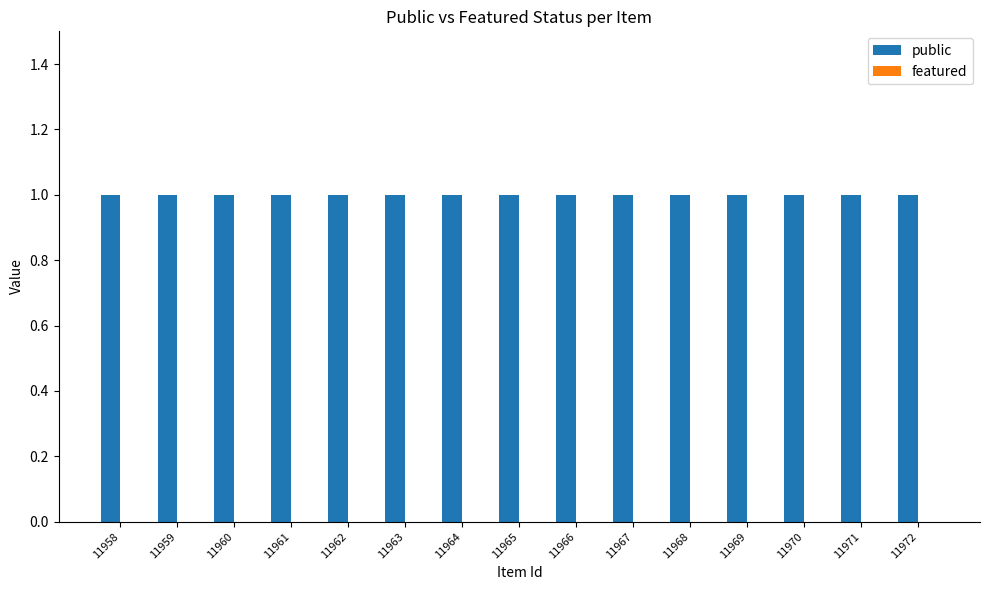

What is the difference between the highest and lowest values at 11970?

1